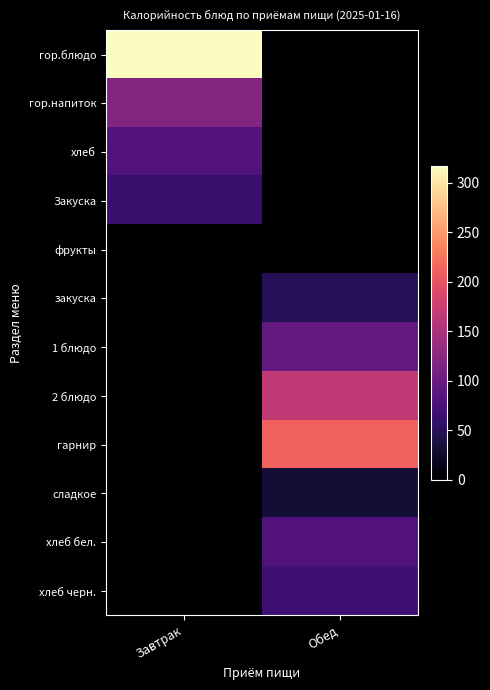

What is the spread (max minus min) of values at Завтрак?

317